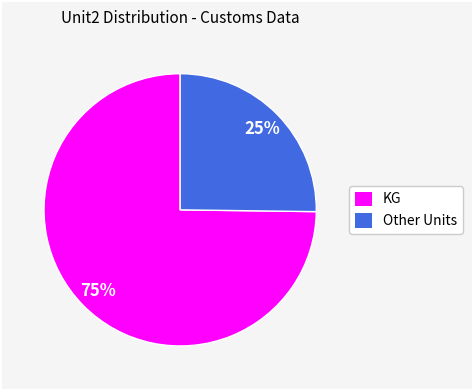

To the nearest percent, what is the difference between the KG and Other slice percentages?

50%